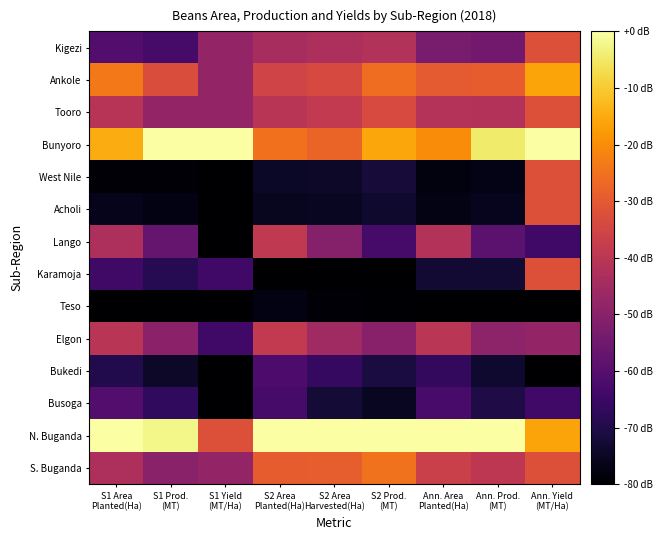

Reading right to left, list all the values displayed in this chart.

S. Buganda: Ann. Yield
(MT/Ha)=-32.0	Ann. Prod.
(MT)=-39.6	Ann. Area
Planted(Ha)=-36.7	S2 Prod.
(MT)=-24.7	S2 Area
Harvested(Ha)=-28.9	S2 Area
Planted(Ha)=-29.1	S1 Yield
(MT/Ha)=-48.0	S1 Prod.
(MT)=-49.8	S1 Area
Planted(Ha)=-42.8
N. Buganda: Ann. Yield
(MT/Ha)=-16.0	Ann. Prod.
(MT)=-0.0	Ann. Area
Planted(Ha)=-0.0	S2 Prod.
(MT)=-0.0	S2 Area
Harvested(Ha)=-0.0	S2 Area
Planted(Ha)=-0.0	S1 Yield
(MT/Ha)=-32.0	S1 Prod.
(MT)=-2.3	S1 Area
Planted(Ha)=-0.0
Busoga: Ann. Yield
(MT/Ha)=-64.0	Ann. Prod.
(MT)=-70.0	Ann. Area
Planted(Ha)=-62.6	S2 Prod.
(MT)=-75.2	S2 Area
Harvested(Ha)=-72.3	S2 Area
Planted(Ha)=-62.9	S1 Yield
(MT/Ha)=-80.0	S1 Prod.
(MT)=-66.9	S1 Area
Planted(Ha)=-60.5
Bukedi: Ann. Yield
(MT/Ha)=-80.0	Ann. Prod.
(MT)=-73.2	Ann. Area
Planted(Ha)=-66.7	S2 Prod.
(MT)=-71.1	S2 Area
Harvested(Ha)=-66.4	S2 Area
Planted(Ha)=-61.6	S1 Yield
(MT/Ha)=-80.0	S1 Prod.
(MT)=-74.4	S1 Area
Planted(Ha)=-69.6
Elgon: Ann. Yield
(MT/Ha)=-48.0	Ann. Prod.
(MT)=-49.2	Ann. Area
Planted(Ha)=-40.2	S2 Prod.
(MT)=-50.1	S2 Area
Harvested(Ha)=-45.6	S2 Area
Planted(Ha)=-38.7	S1 Yield
(MT/Ha)=-64.0	S1 Prod.
(MT)=-49.4	S1 Area
Planted(Ha)=-40.4
Teso: Ann. Yield
(MT/Ha)=-80.0	Ann. Prod.
(MT)=-80.0	Ann. Area
Planted(Ha)=-80.0	S2 Prod.
(MT)=-79.6	S2 Area
Harvested(Ha)=-79.0	S2 Area
Planted(Ha)=-77.4	S1 Yield
(MT/Ha)=-80.0	S1 Prod.
(MT)=-80.0	S1 Area
Planted(Ha)=-80.0
Karamoja: Ann. Yield
(MT/Ha)=-32.0	Ann. Prod.
(MT)=-73.0	Ann. Area
Planted(Ha)=-73.0	S2 Prod.
(MT)=-80.0	S2 Area
Harvested(Ha)=-80.0	S2 Area
Planted(Ha)=-80.0	S1 Yield
(MT/Ha)=-64.0	S1 Prod.
(MT)=-68.6	S1 Area
Planted(Ha)=-64.1
Lango: Ann. Yield
(MT/Ha)=-64.0	Ann. Prod.
(MT)=-58.9	Ann. Area
Planted(Ha)=-41.6	S2 Prod.
(MT)=-62.9	S2 Area
Harvested(Ha)=-50.9	S2 Area
Planted(Ha)=-39.0	S1 Yield
(MT/Ha)=-80.0	S1 Prod.
(MT)=-56.9	S1 Area
Planted(Ha)=-42.8
Acholi: Ann. Yield
(MT/Ha)=-32.0	Ann. Prod.
(MT)=-75.9	Ann. Area
Planted(Ha)=-77.1	S2 Prod.
(MT)=-73.6	S2 Area
Harvested(Ha)=-75.3	S2 Area
Planted(Ha)=-75.5	S1 Yield
(MT/Ha)=-80.0	S1 Prod.
(MT)=-77.2	S1 Area
Planted(Ha)=-76.1
West Nile: Ann. Yield
(MT/Ha)=-32.0	Ann. Prod.
(MT)=-76.6	Ann. Area
Planted(Ha)=-78.0	S2 Prod.
(MT)=-72.0	S2 Area
Harvested(Ha)=-74.2	S2 Area
Planted(Ha)=-74.4	S1 Yield
(MT/Ha)=-80.0	S1 Prod.
(MT)=-79.2	S1 Area
Planted(Ha)=-79.0
Bunyoro: Ann. Yield
(MT/Ha)=-0.0	Ann. Prod.
(MT)=-4.6	Ann. Area
Planted(Ha)=-20.3	S2 Prod.
(MT)=-15.6	S2 Area
Harvested(Ha)=-27.7	S2 Area
Planted(Ha)=-25.2	S1 Yield
(MT/Ha)=-0.0	S1 Prod.
(MT)=-0.0	S1 Area
Planted(Ha)=-14.9
Tooro: Ann. Yield
(MT/Ha)=-32.0	Ann. Prod.
(MT)=-41.8	Ann. Area
Planted(Ha)=-41.4	S2 Prod.
(MT)=-33.5	S2 Area
Harvested(Ha)=-38.6	S2 Area
Planted(Ha)=-40.6	S1 Yield
(MT/Ha)=-48.0	S1 Prod.
(MT)=-48.0	S1 Area
Planted(Ha)=-40.9
Ankole: Ann. Yield
(MT/Ha)=-16.0	Ann. Prod.
(MT)=-29.4	Ann. Area
Planted(Ha)=-29.8	S2 Prod.
(MT)=-25.7	S2 Area
Harvested(Ha)=-33.8	S2 Area
Planted(Ha)=-35.4	S1 Yield
(MT/Ha)=-48.0	S1 Prod.
(MT)=-33.0	S1 Area
Planted(Ha)=-23.5
Kigezi: Ann. Yield
(MT/Ha)=-32.0	Ann. Prod.
(MT)=-54.5	Ann. Area
Planted(Ha)=-53.3	S2 Prod.
(MT)=-41.7	S2 Area
Harvested(Ha)=-42.9	S2 Area
Planted(Ha)=-44.0	S1 Yield
(MT/Ha)=-48.0	S1 Prod.
(MT)=-63.0	S1 Area
Planted(Ha)=-60.5